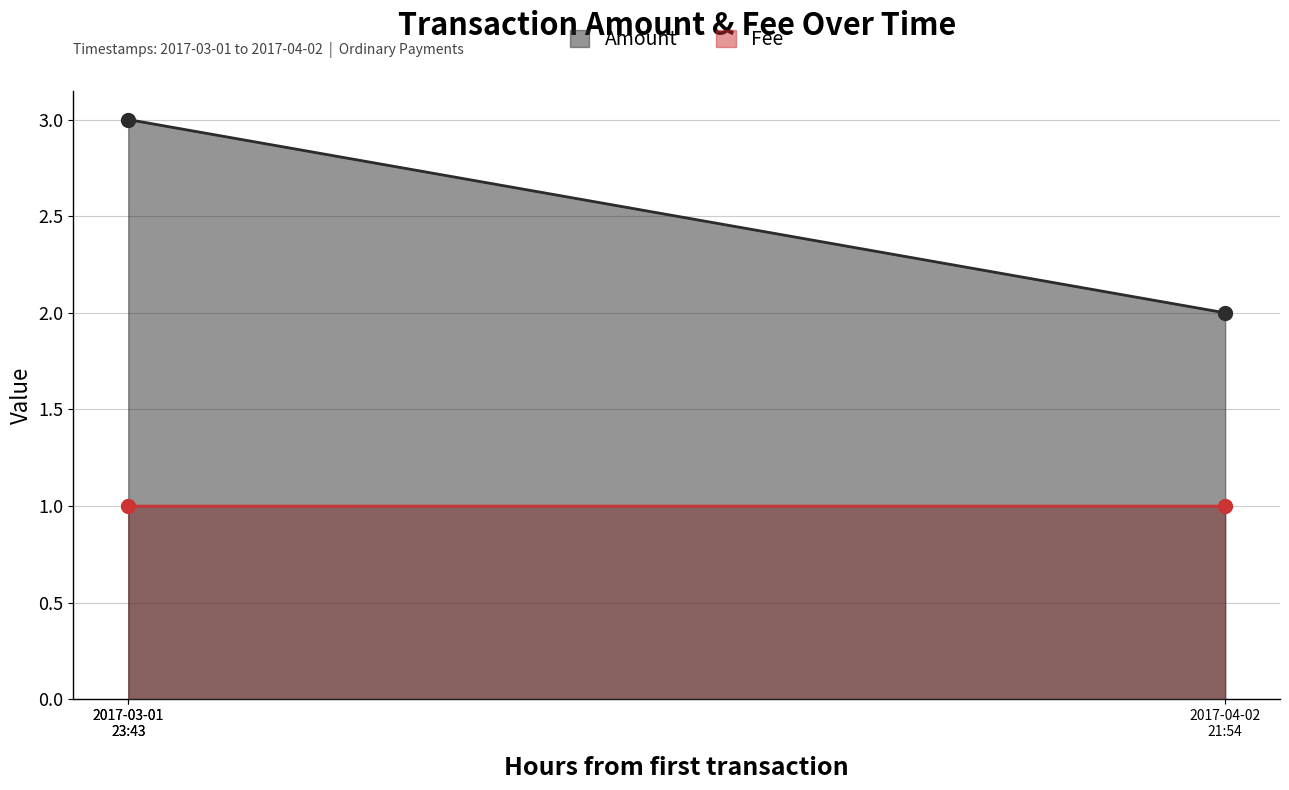

What are all the series names shown in the legend?

Amount, Fee